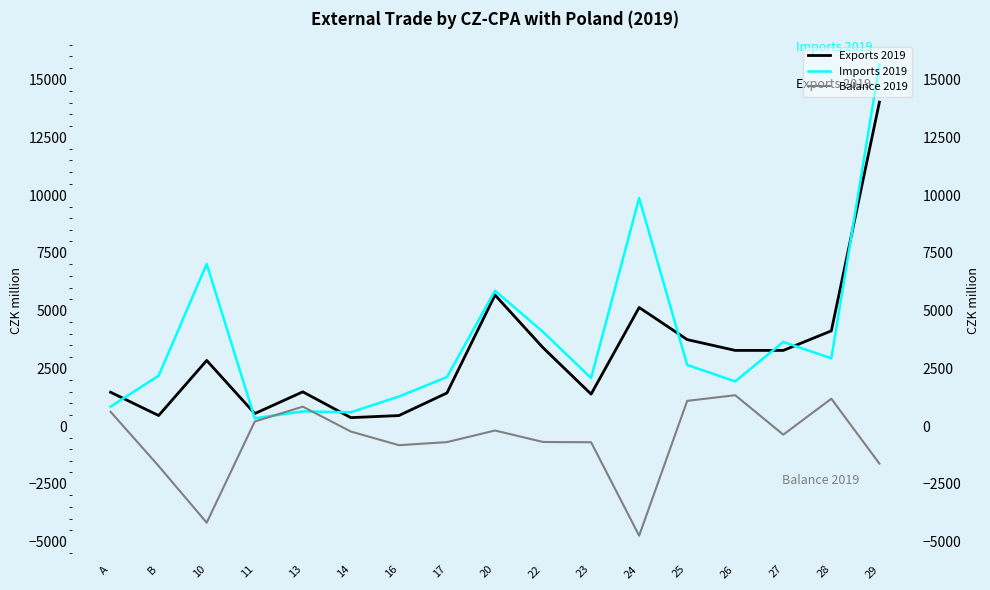

In Imports 2019, how many points are lower than both neighbors (excluding endpoints)?

5